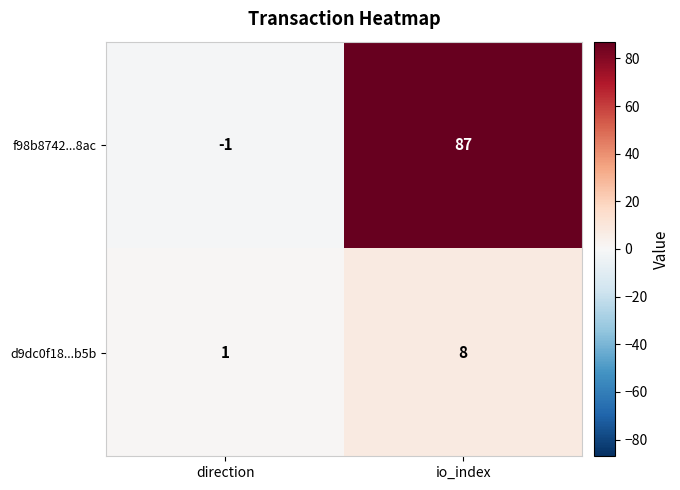

Between direction and io_index, which series saw the biggest shift?

f98b8742...8ac